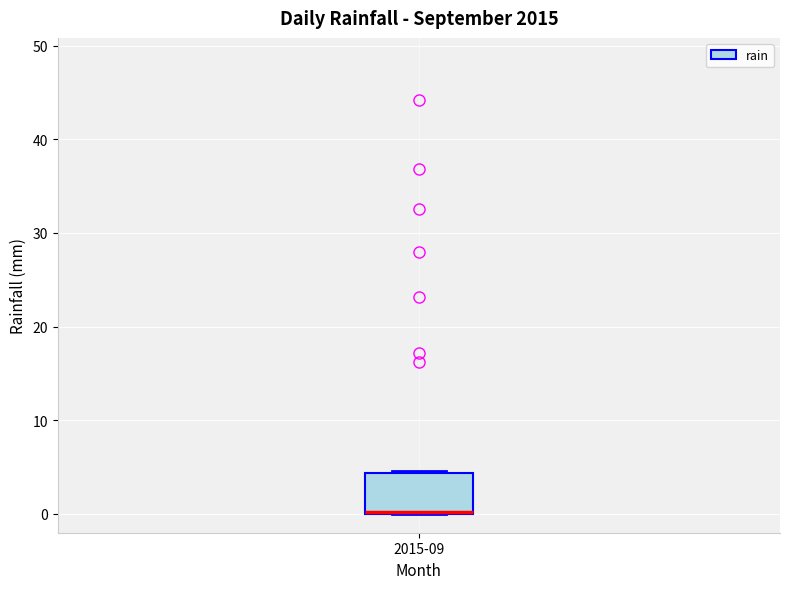

Transcribe this box plot: give where the median line is, the range the box spans, and where the two whiskers end, as read against the y-axis. The values are not printed on the chart, so give them approximately, as read against the axis.

median 0 (drawn on the box's lower edge), box 0 to 4, whiskers 0 to 5